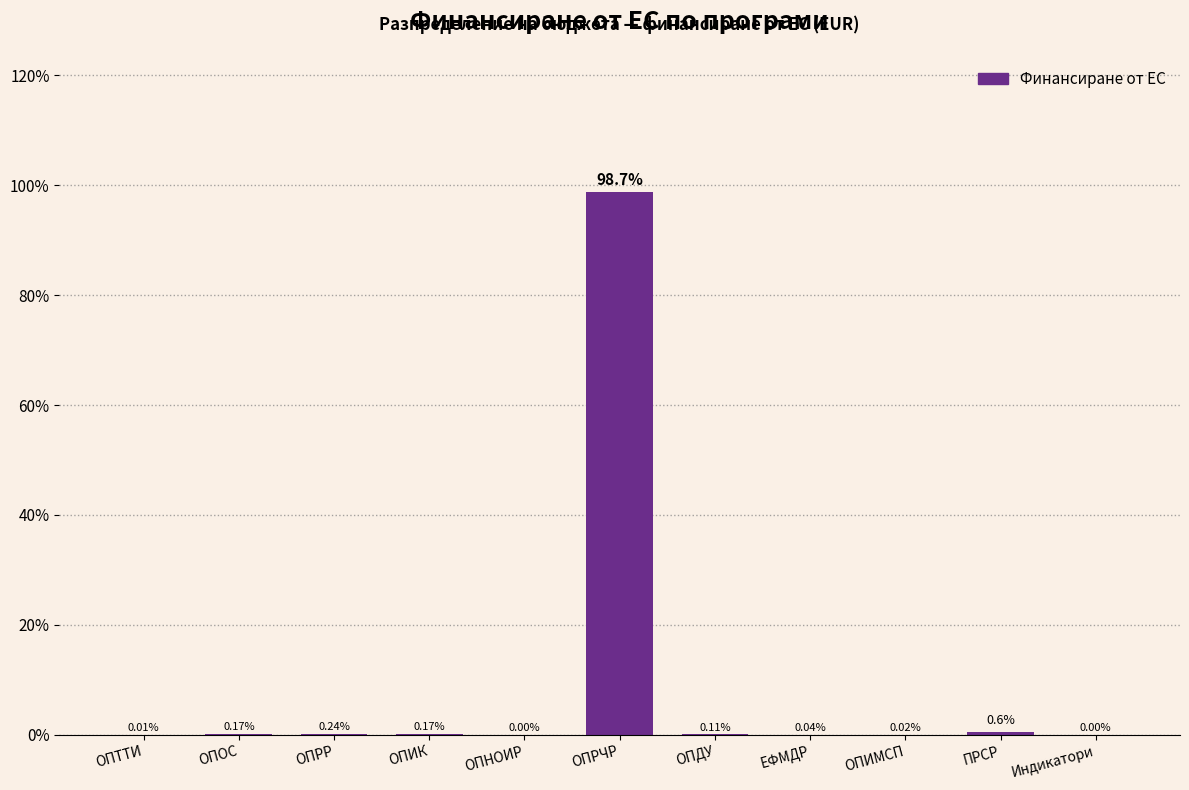

What is the sum of all values?

100.0